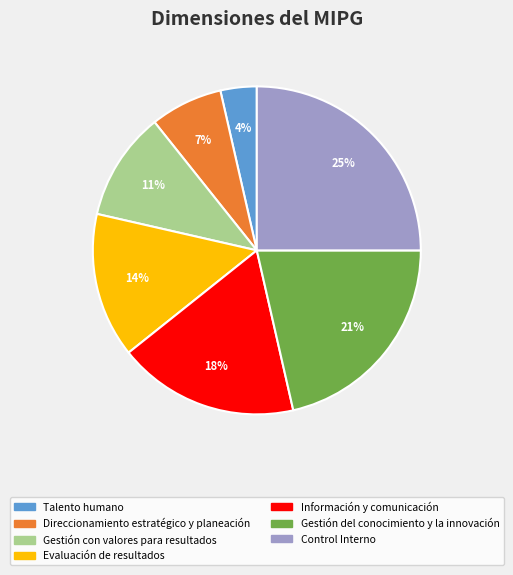

Is there a majority slice in this chart?

No